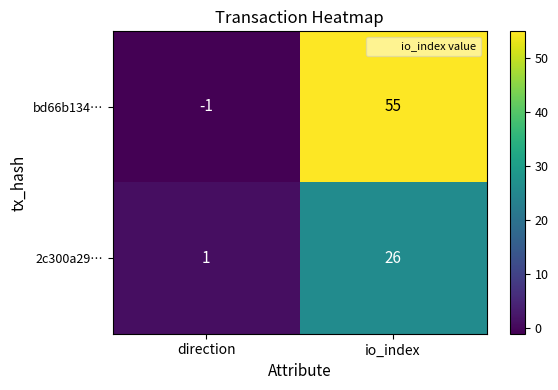

Reading left to right, list all the values displayed in this chart.

bd66b134…: direction=-1	io_index=55
2c300a29…: direction=1	io_index=26